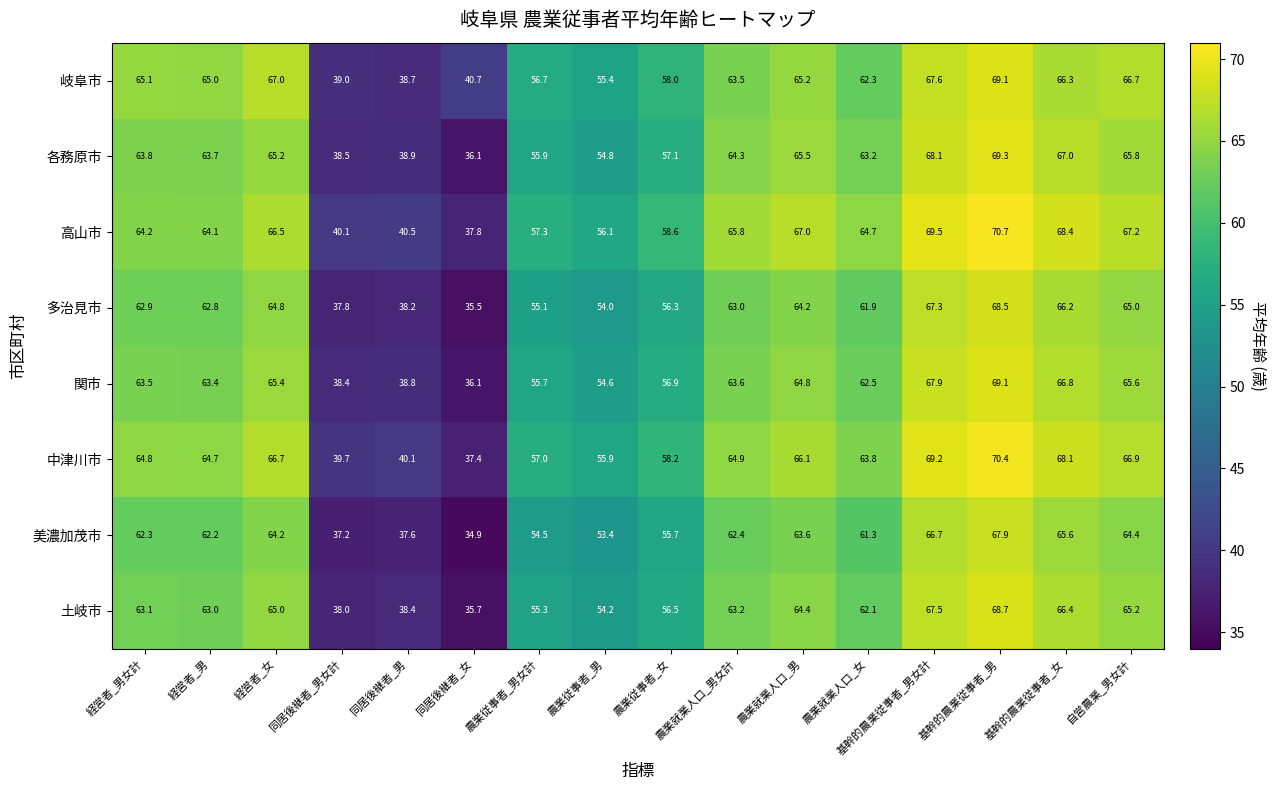

What is the difference between the maximum and minimum values in the 中津川市 series?

33.0